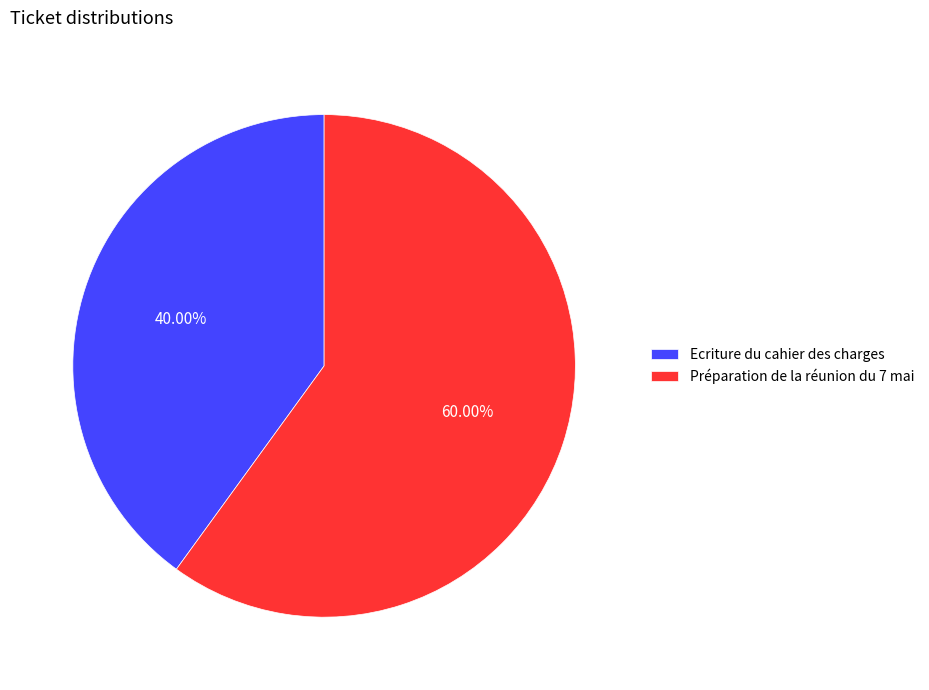

To the nearest percent, what portion does Ecriture du cahier des charges represent?

40%